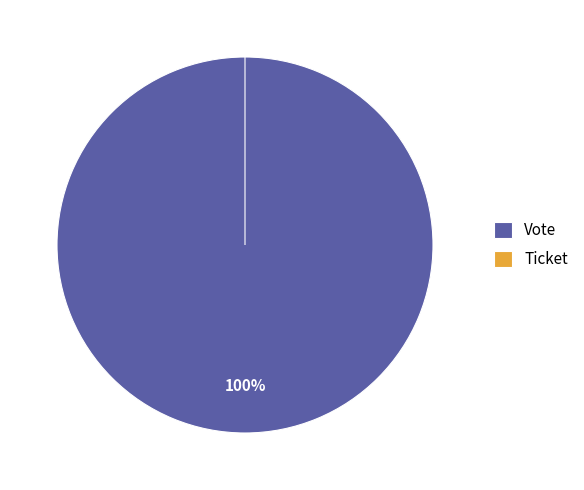

Which category has the biggest portion of the pie?

Vote